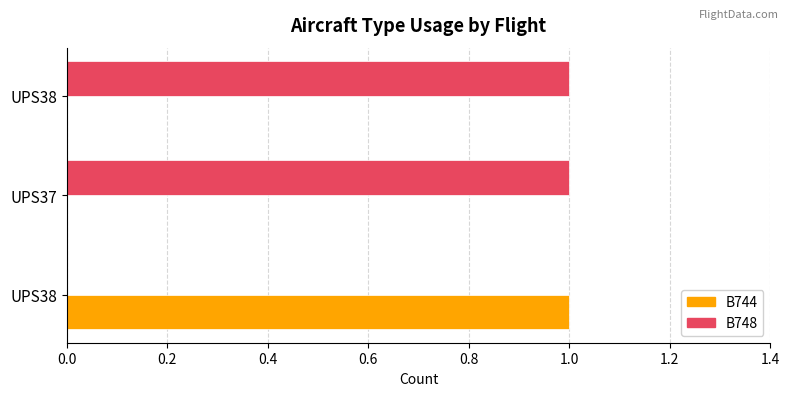

How many data points does each series have?

3